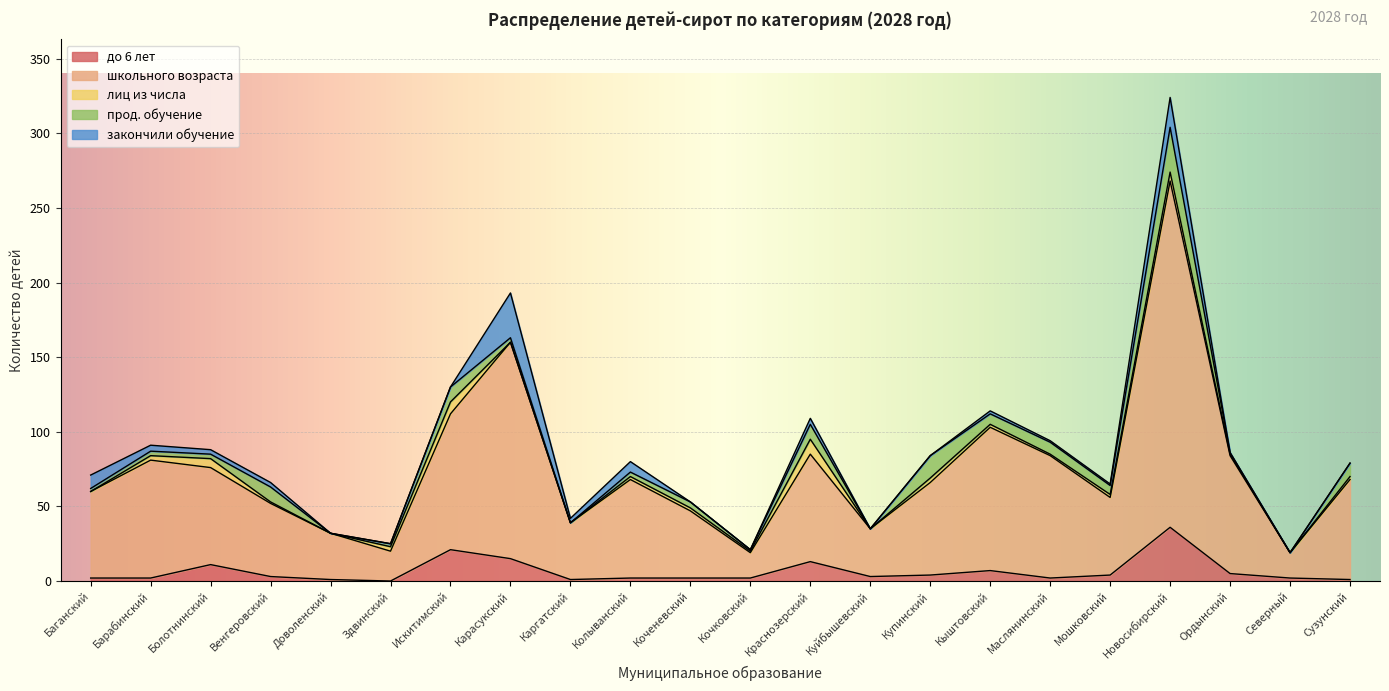

Where do до 6 лет and лиц из числа first cross each other?

Баганский and Барабинский